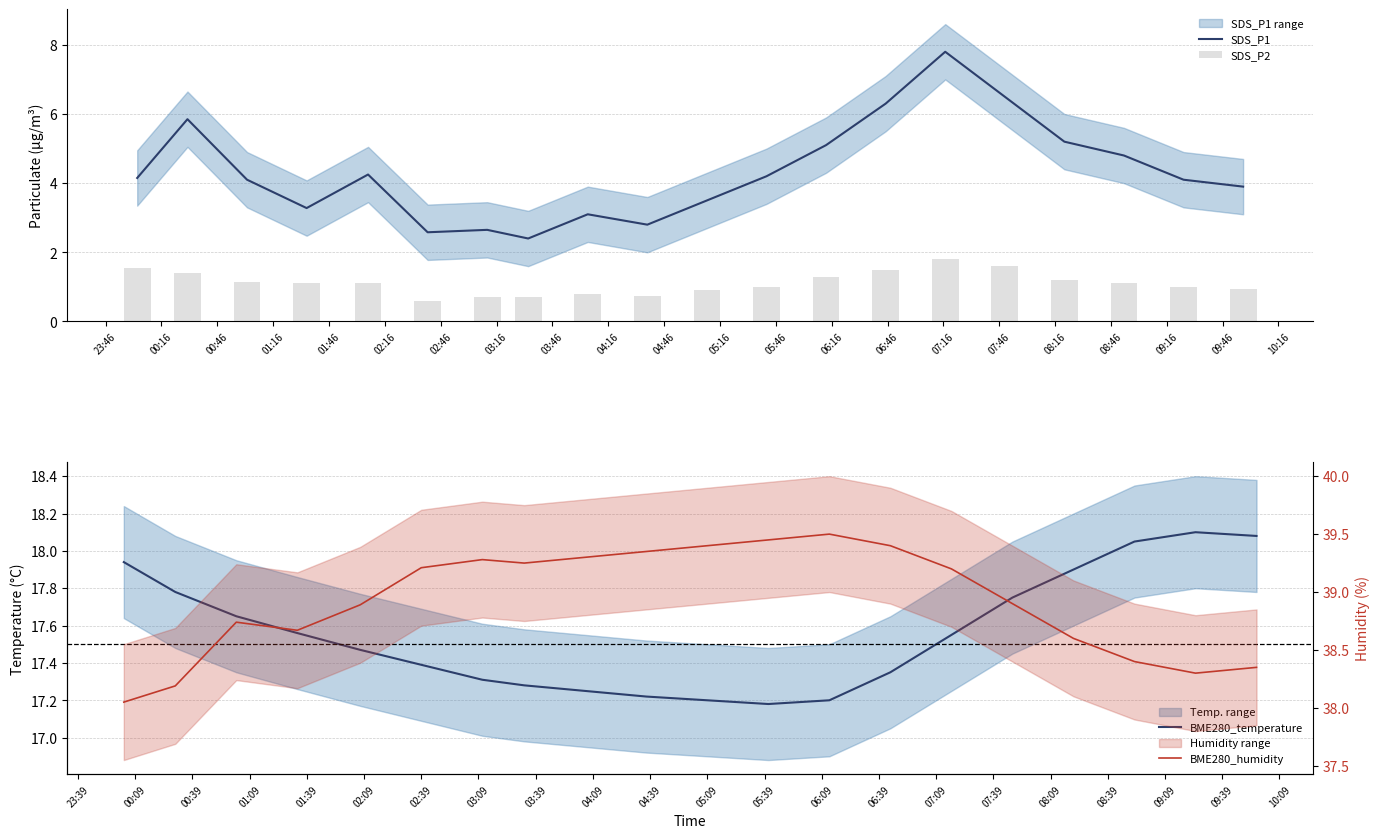

What is the lowest value of the SDS_P1 series?

2.4